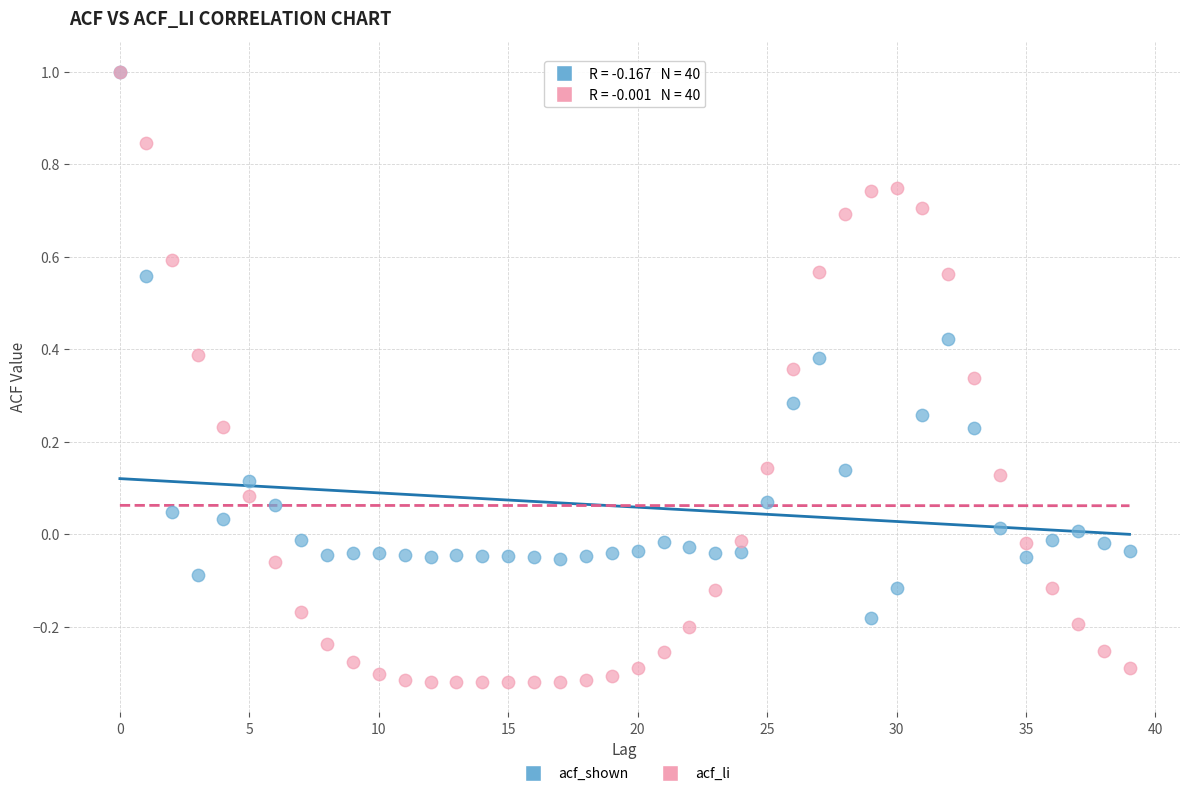

What are all the series names shown in the legend?

acf_shown, acf_li